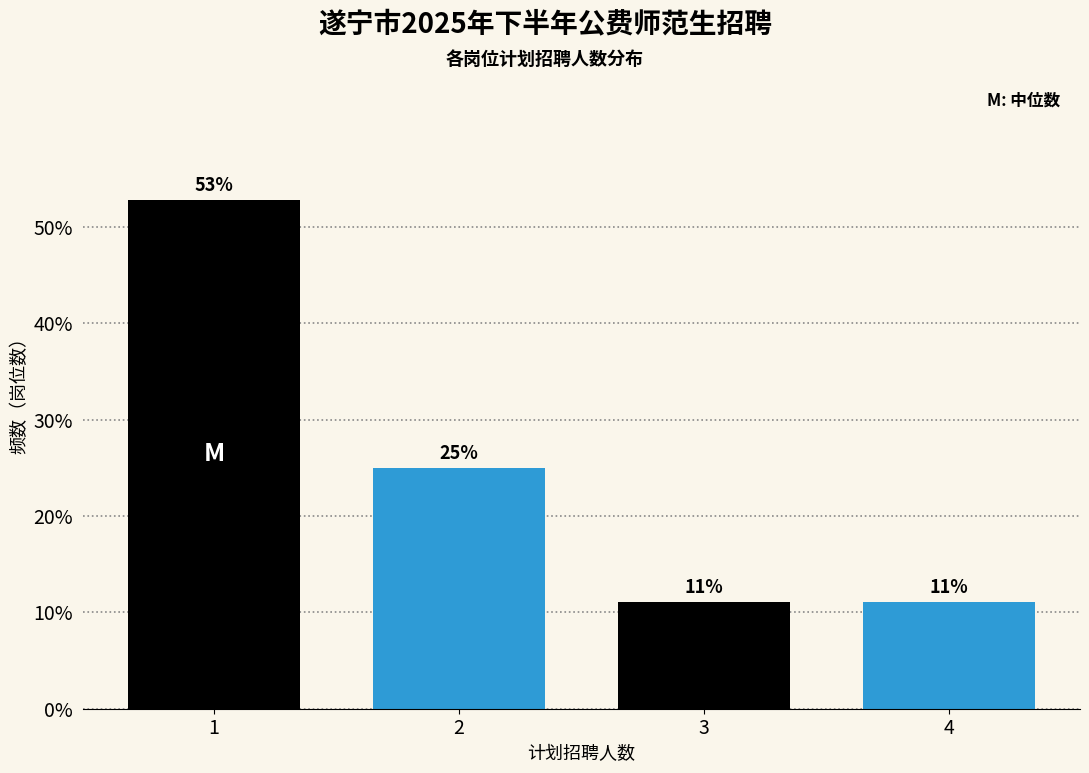

The value at 2 is 15.1. True or false?

False